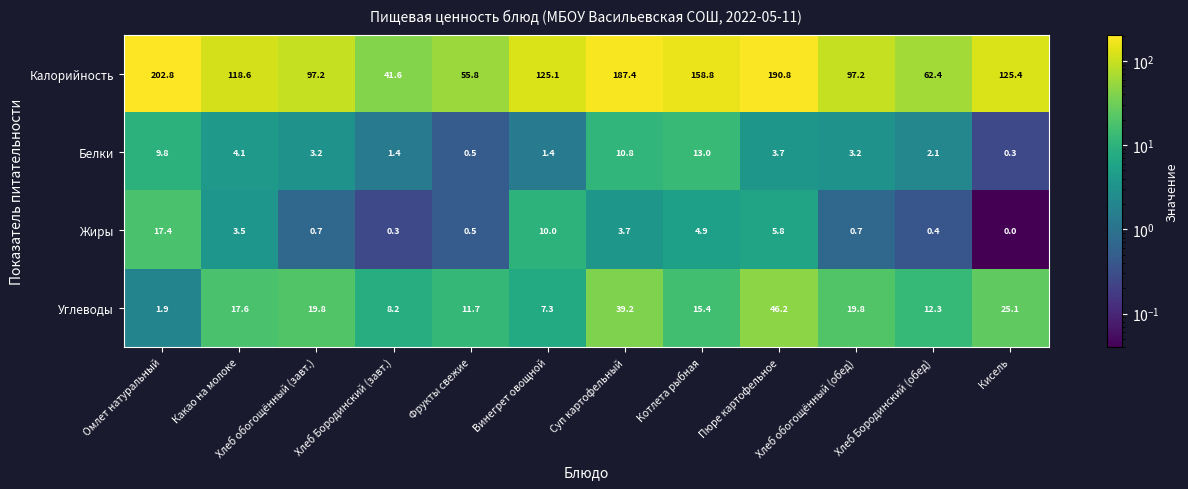

What is the spread (max minus min) of values at Фрукты свежие?

55.3